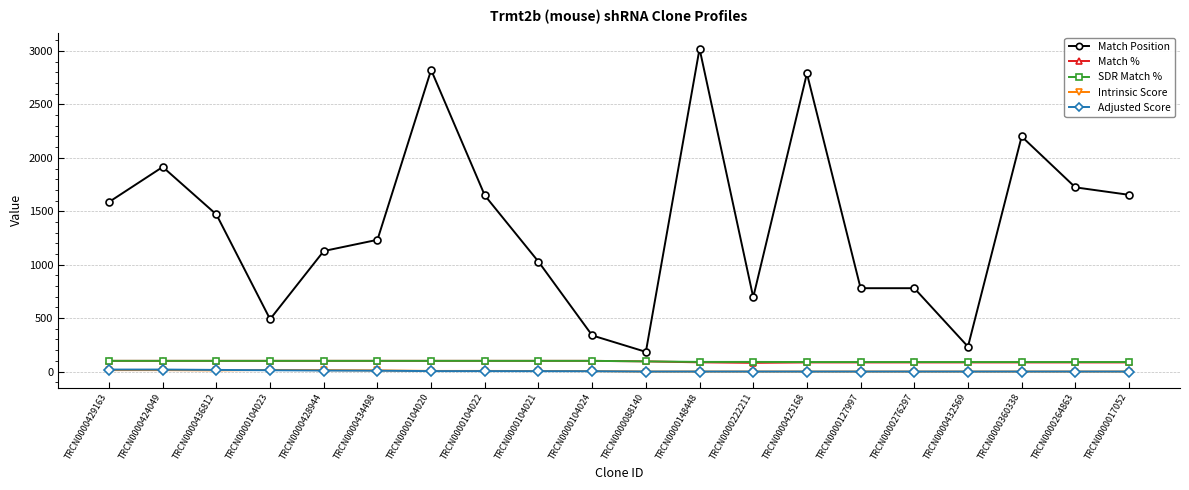

True or false: SDR Match % and Intrinsic Score cross at least once.

False